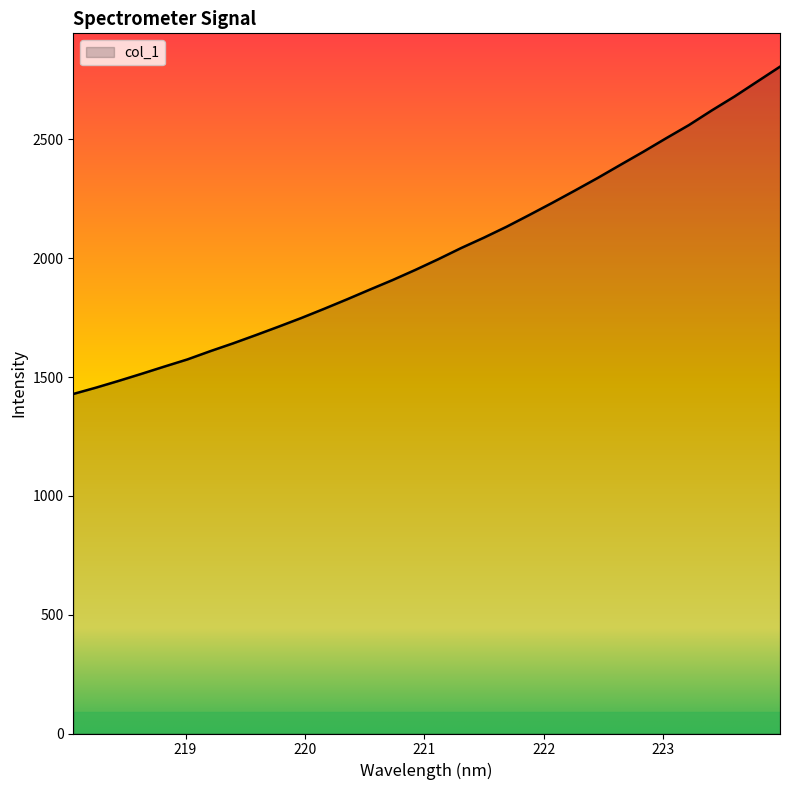

What is the minimum value shown in the chart?

1428.6